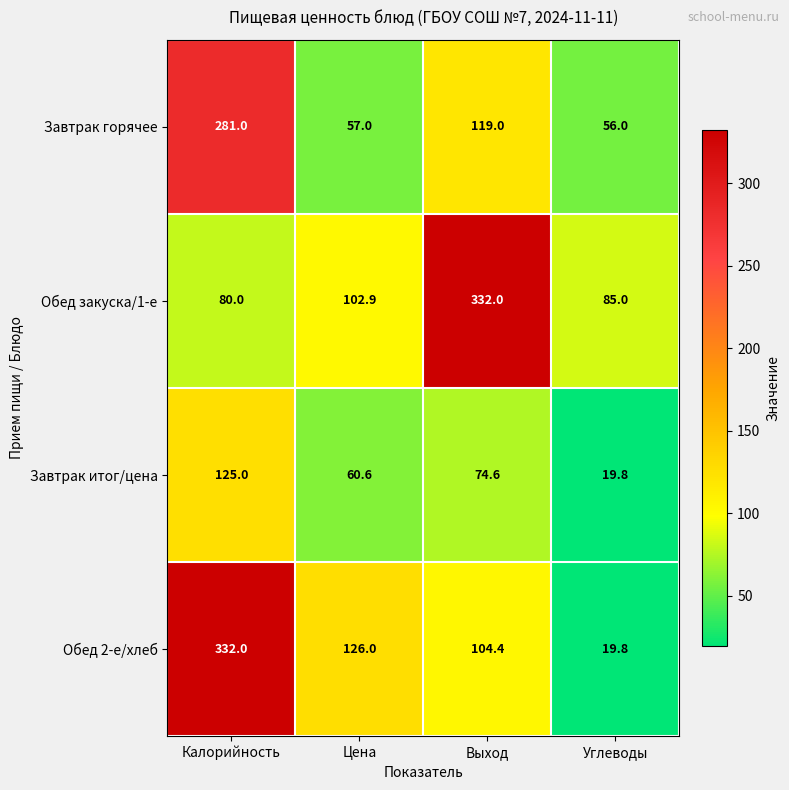

What is the total value across all series at Калорийность?

818.0